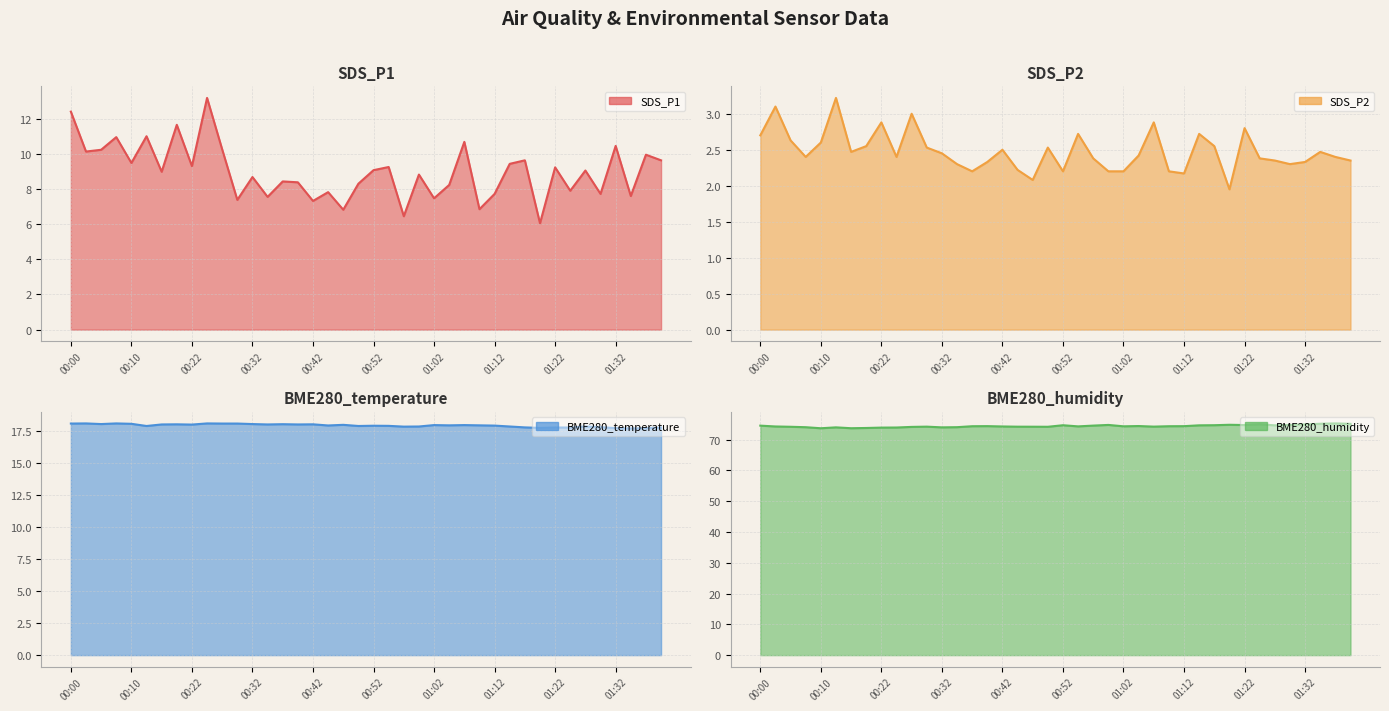

True or false: BME280_temperature and SDS_P2 intersect in this chart.

False